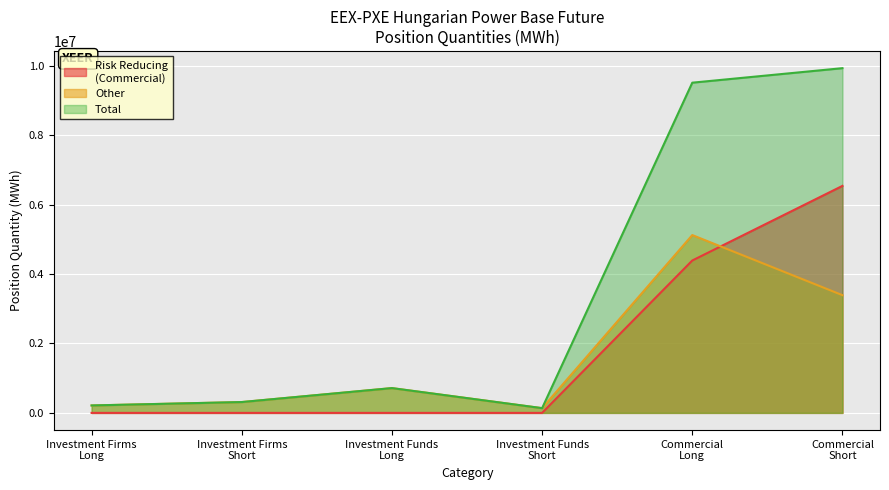

True or false: Investment Funds Long has more than 0 points higher than both neighbors.

False